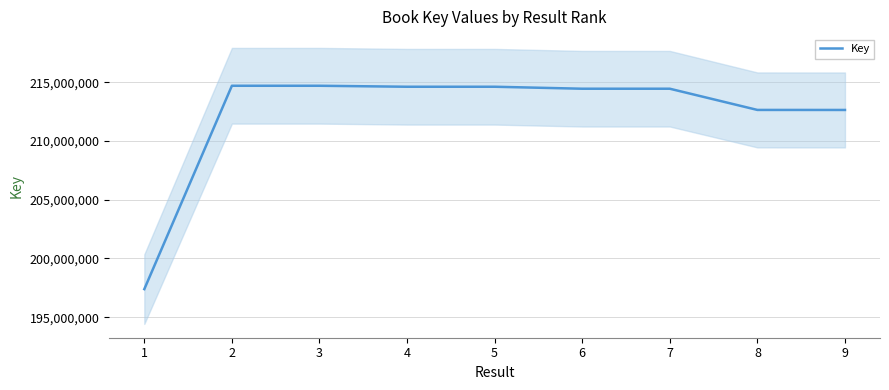

How many interior local peaks (higher than both neighbors) does the data have?

3